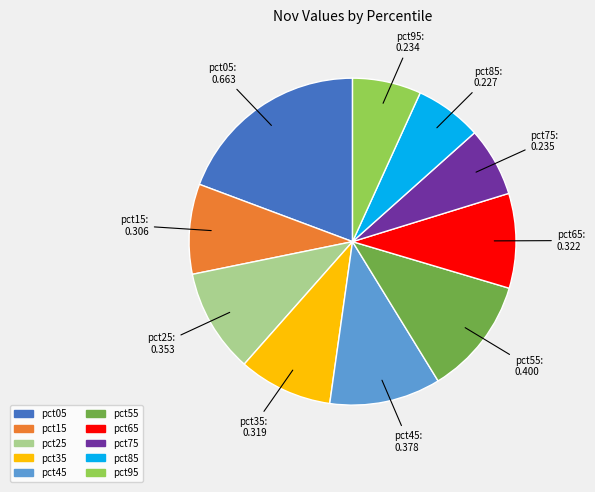

How many slices are in this pie chart?

10